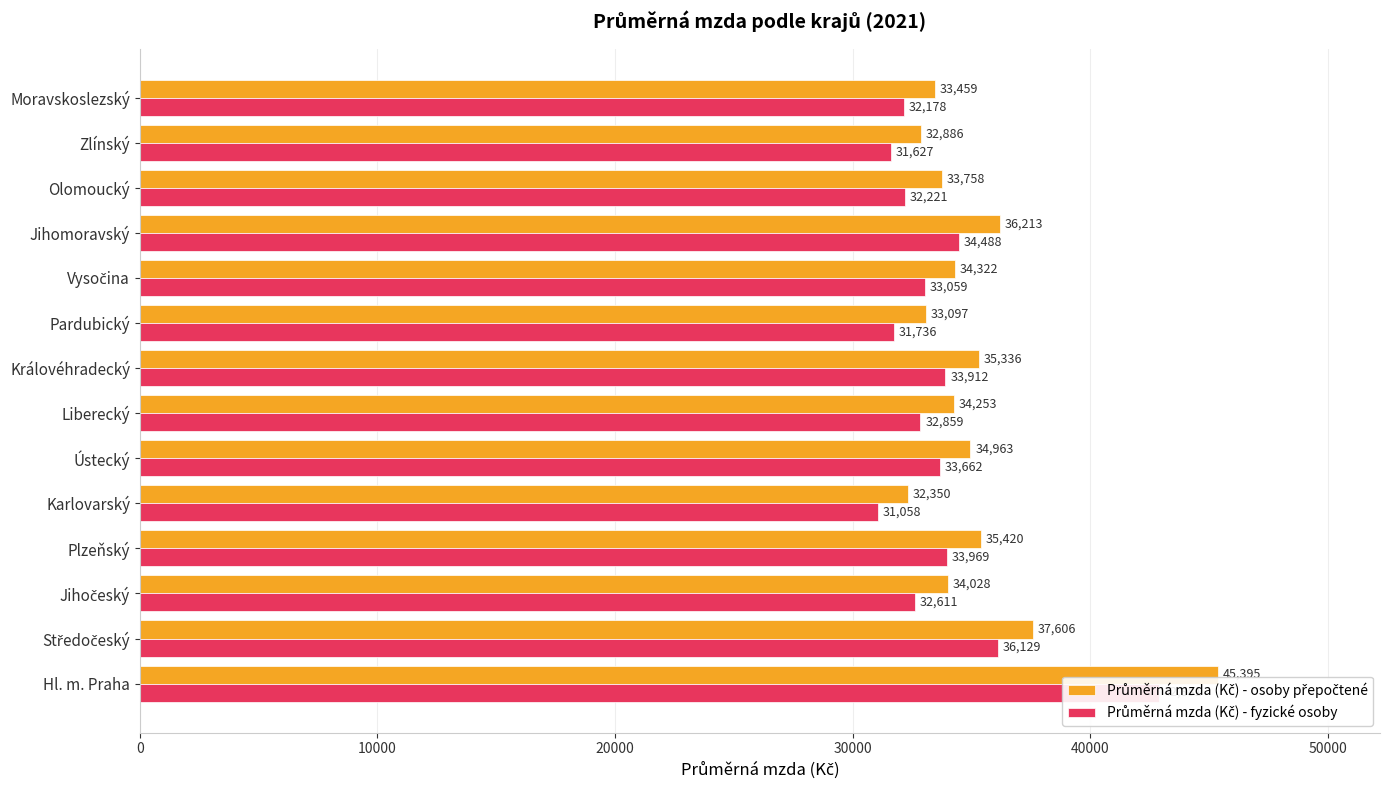

What position from the left is Jihomoravský?

11